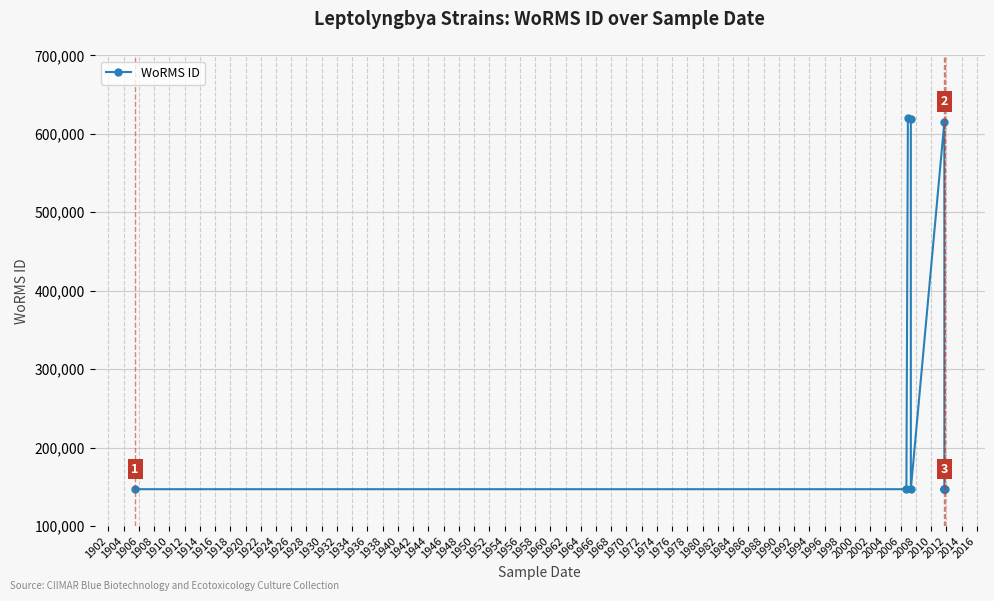

What is the value of the 9th point from the left?

146994